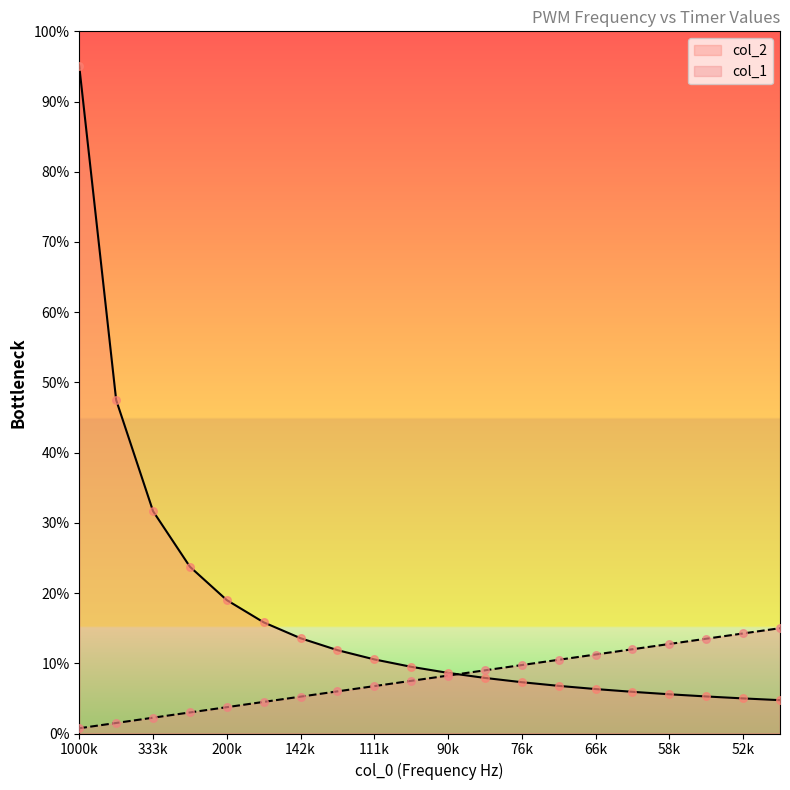

Which series has the largest Y range (max minus min)?

col_2